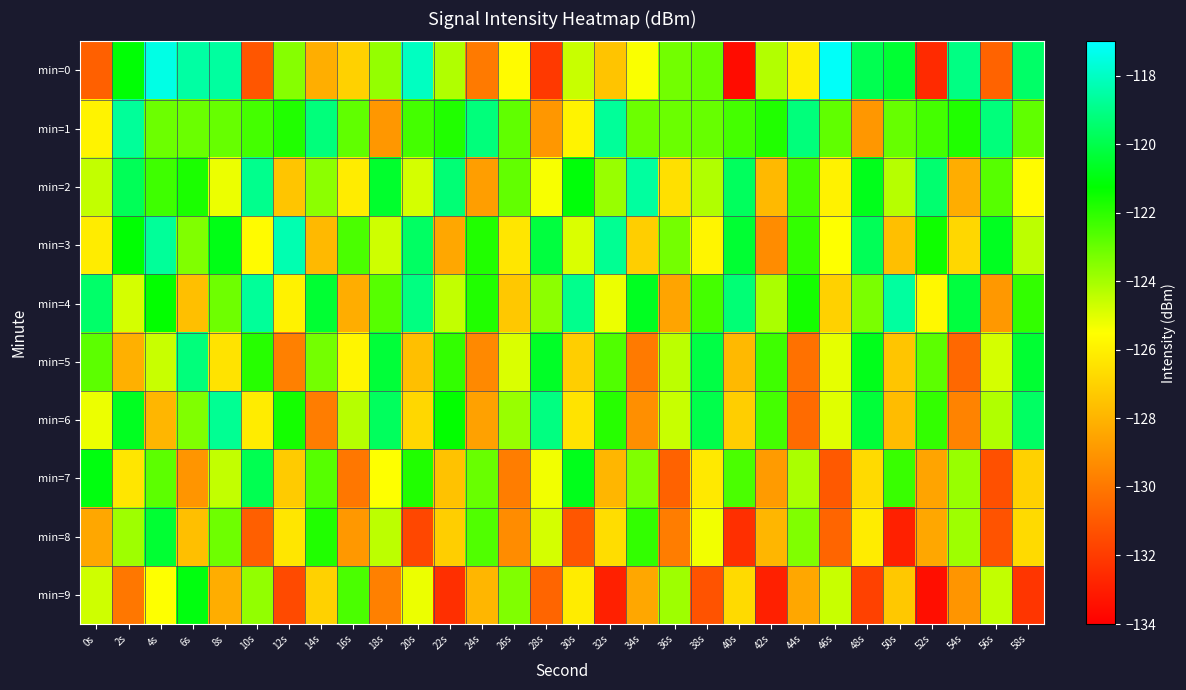

Which series has the largest total across all categories?

min=1